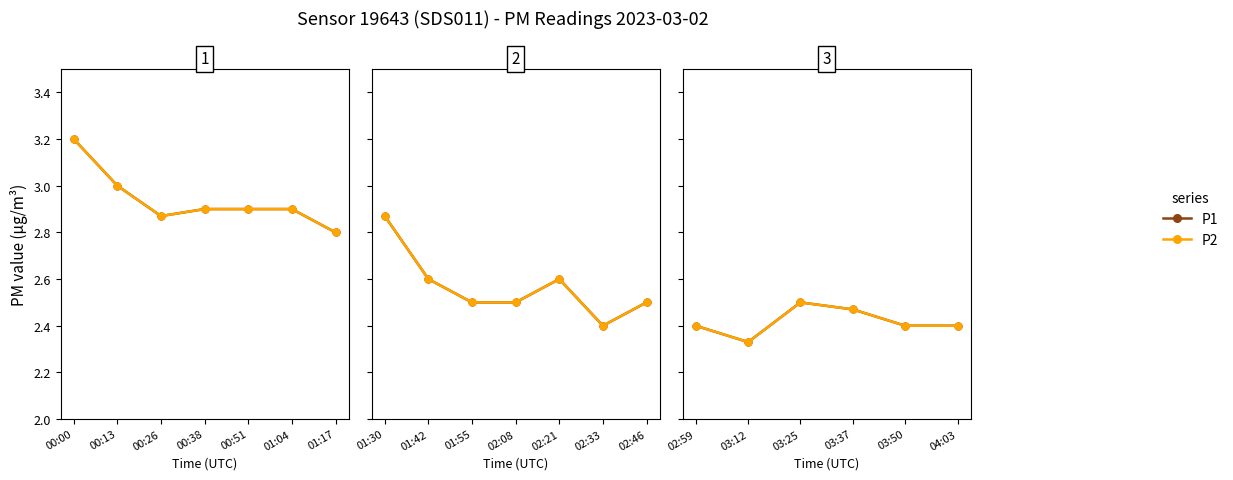

Which series has the largest total across all categories?

P1